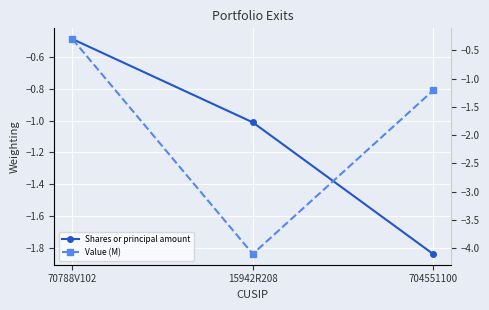

At which label does Shares or principal amount first exceed -1?

70788V102